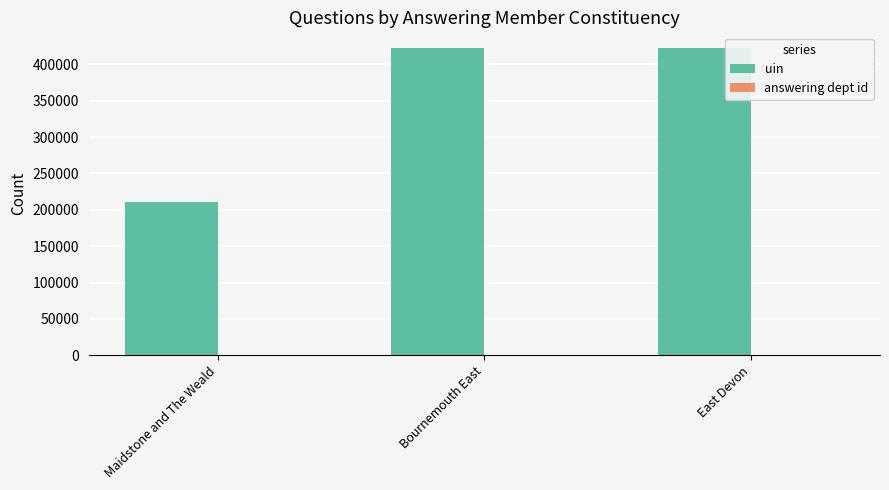

What is the greatest value displayed?

422969